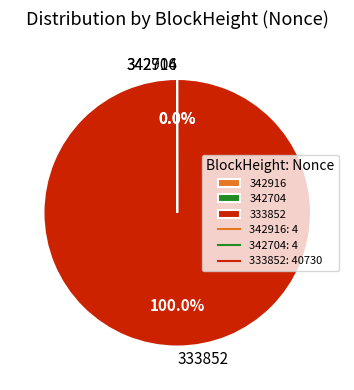

Which category accounts for the majority?

333852